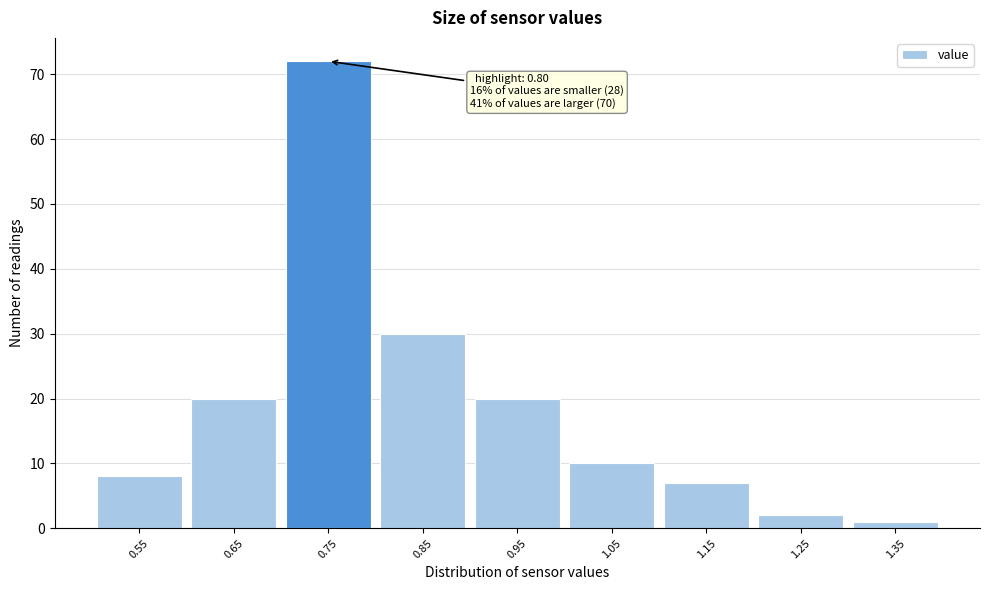

Reading left to right, extract all data points from this chart.

8	20	72	30	20	10	7	2	1